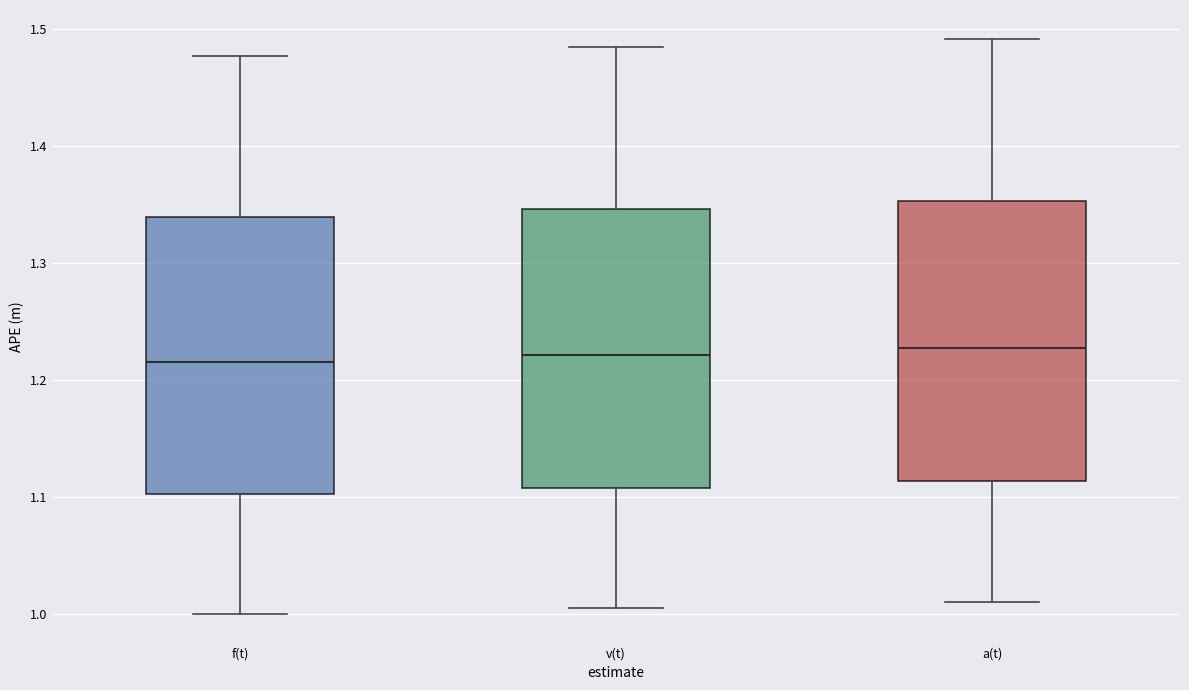

Reading left to right, read every box against the y-axis: the position of its median line, the range the box covers, and the ends of its whiskers. The values are not printed on the chart, so give them approximately, as read against the axis.

f(t): median 1.22, box 1.10 to 1.34, whiskers 1.00 to 1.48
v(t): median 1.22, box 1.11 to 1.35, whiskers 1.01 to 1.48
a(t): median 1.23, box 1.11 to 1.35, whiskers 1.01 to 1.49